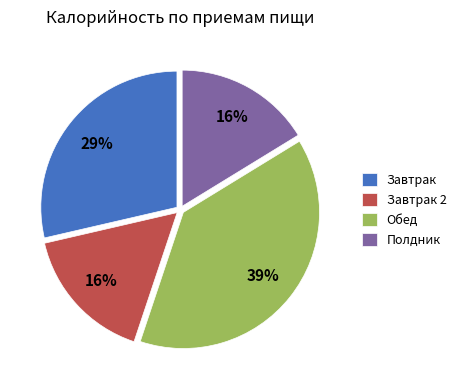

To the nearest percent, what portion does Завтрак represent?

29%